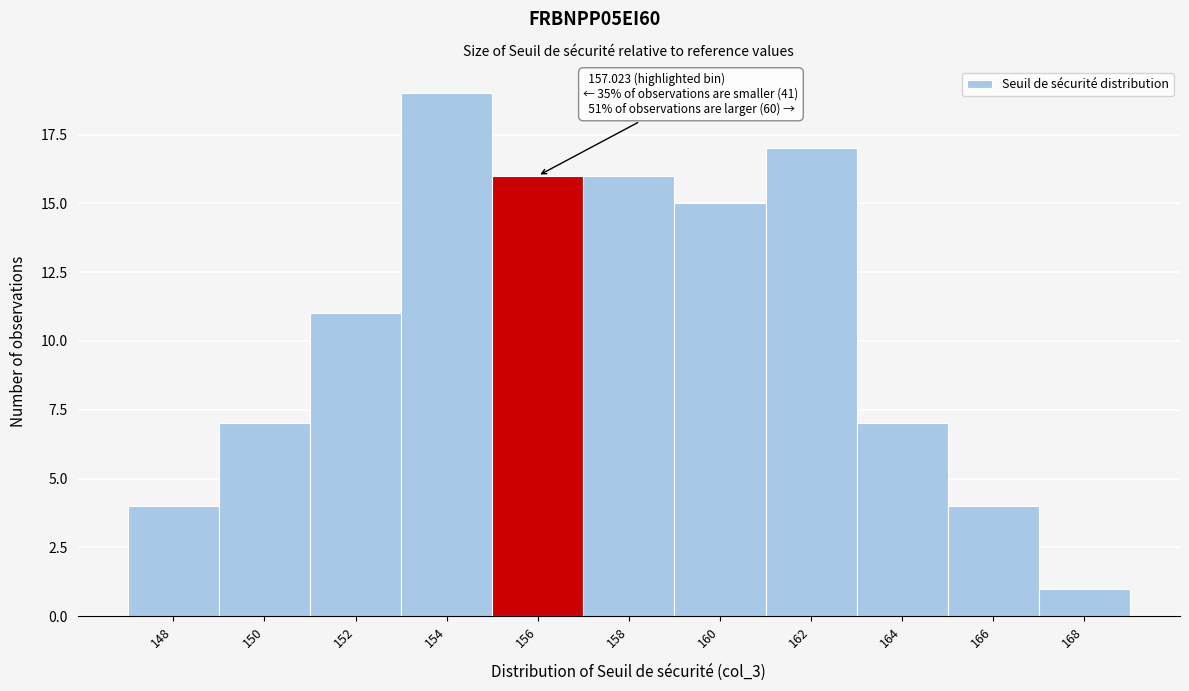

Reading left to right, what are all the values shown in this chart?

148=4	150=7	152=11	154=19	156=16	158=16	160=15	162=17	164=7	166=4	168=1